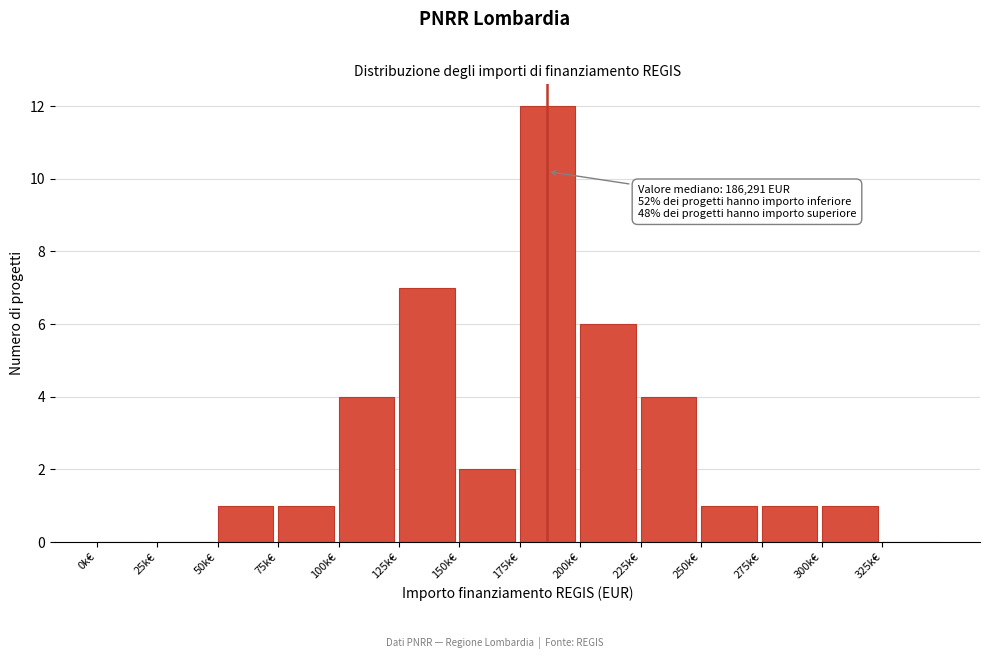

Reading left to right, extract all data points from this chart.

0k€=0	25k€=0	50k€=1	75k€=1	100k€=4	125k€=7	150k€=2	175k€=12	200k€=6	225k€=4	250k€=1	275k€=1	300k€=1	325k€=0